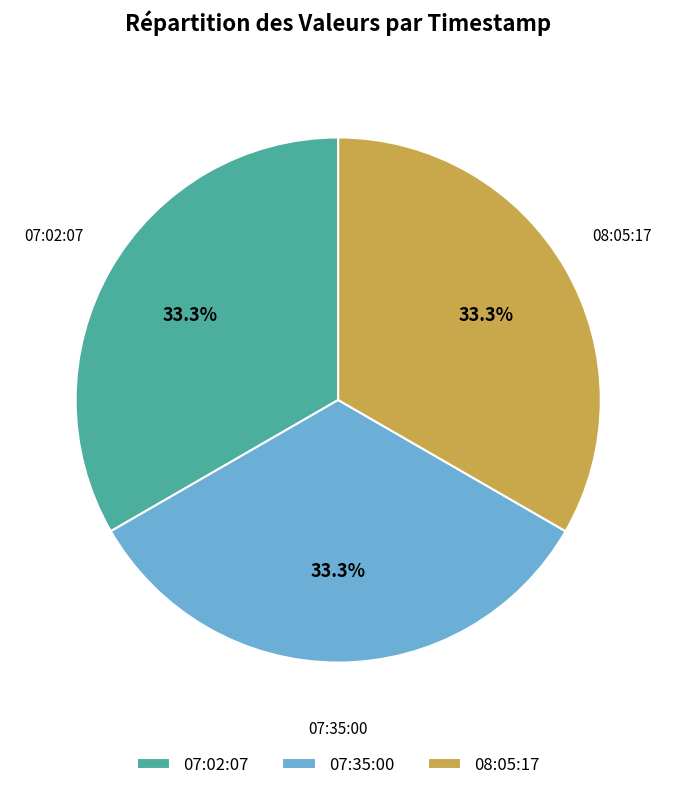

Is there a majority slice in this chart?

No